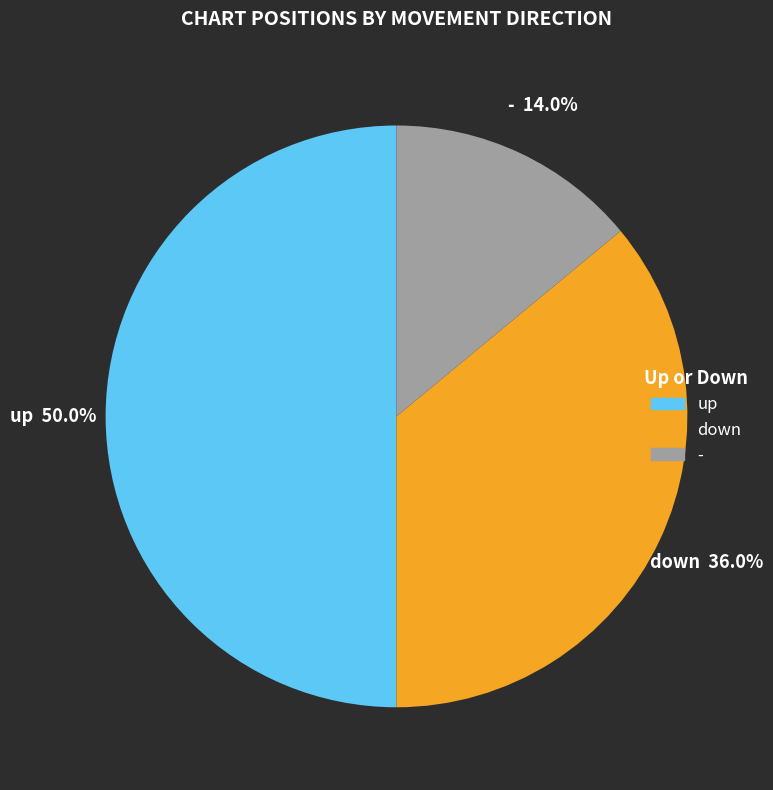

To the nearest percent, what percentage of the pie is down?

36%